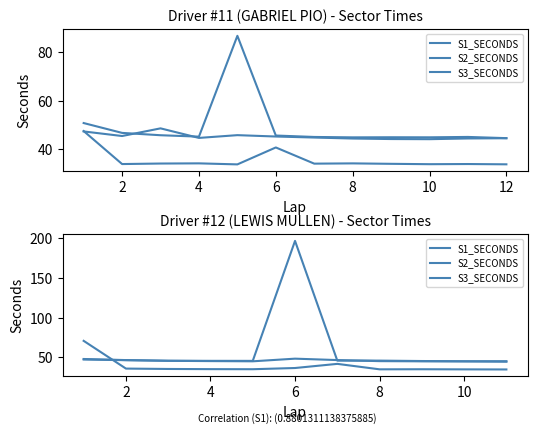

Does the chart have visible grid lines?

No